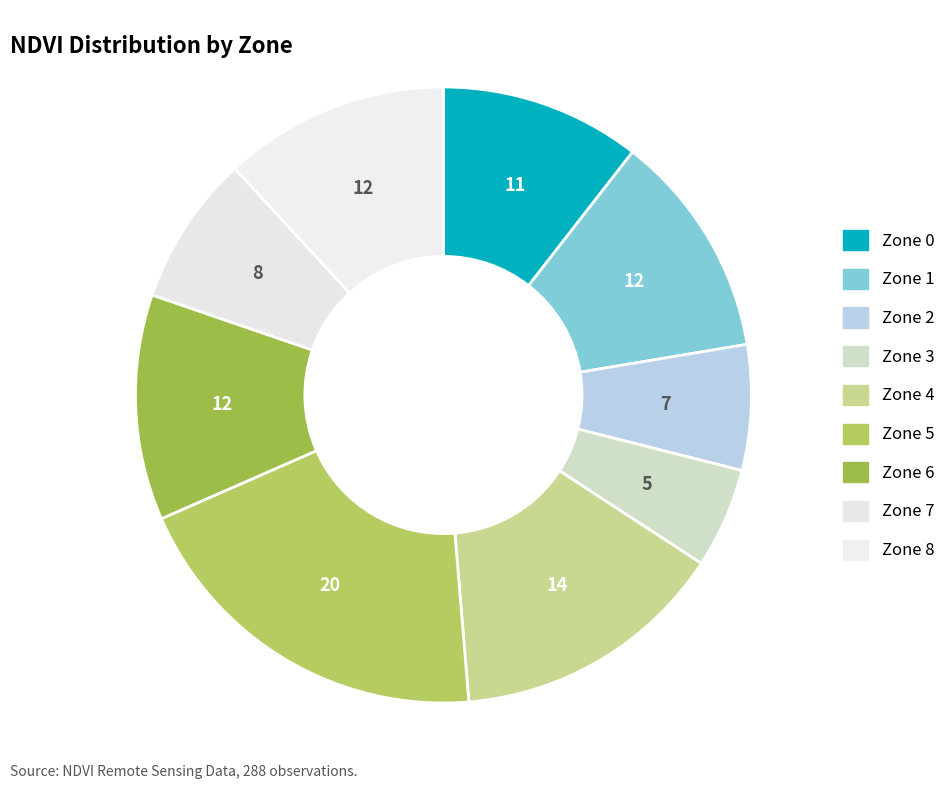

Count the number of slices in the pie.

9